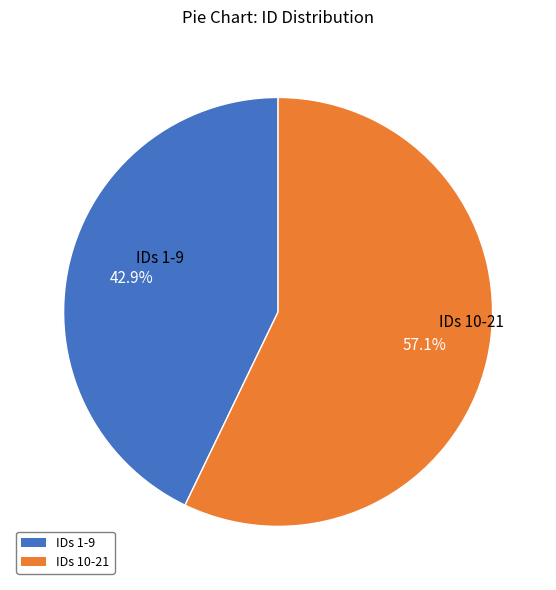

Does any single category account for the majority?

Yes